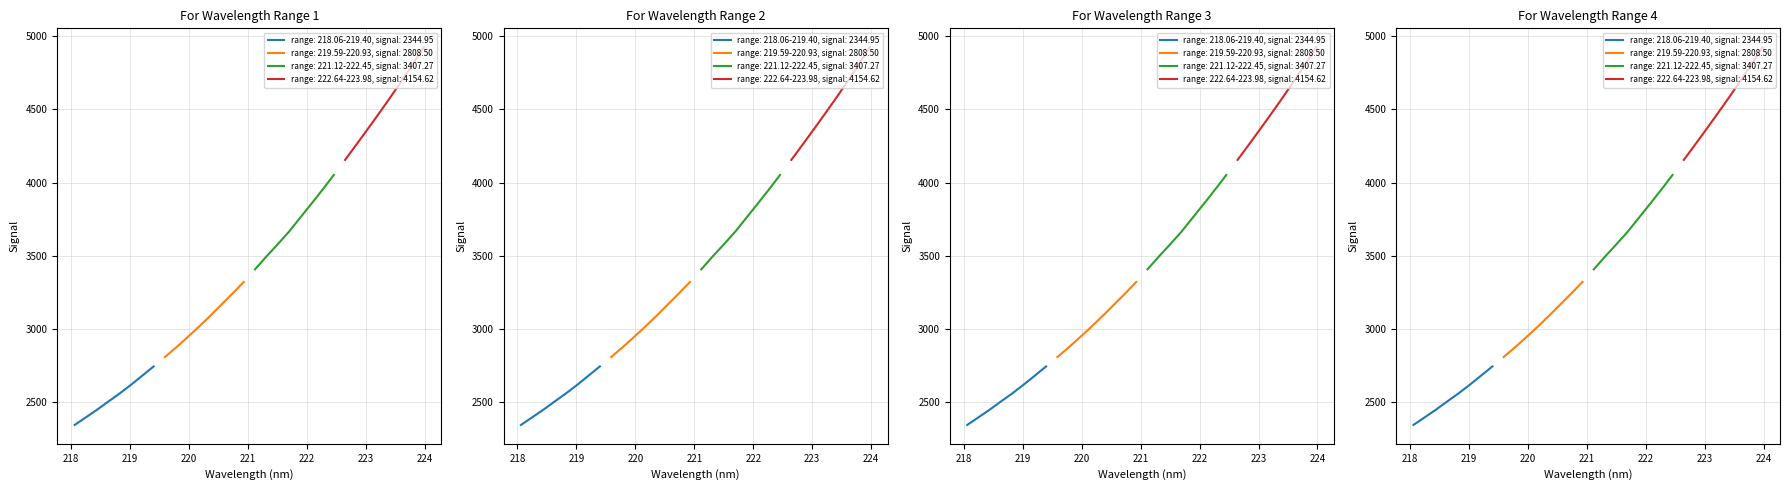

What is the label of the 20th point from the right?

220.3533